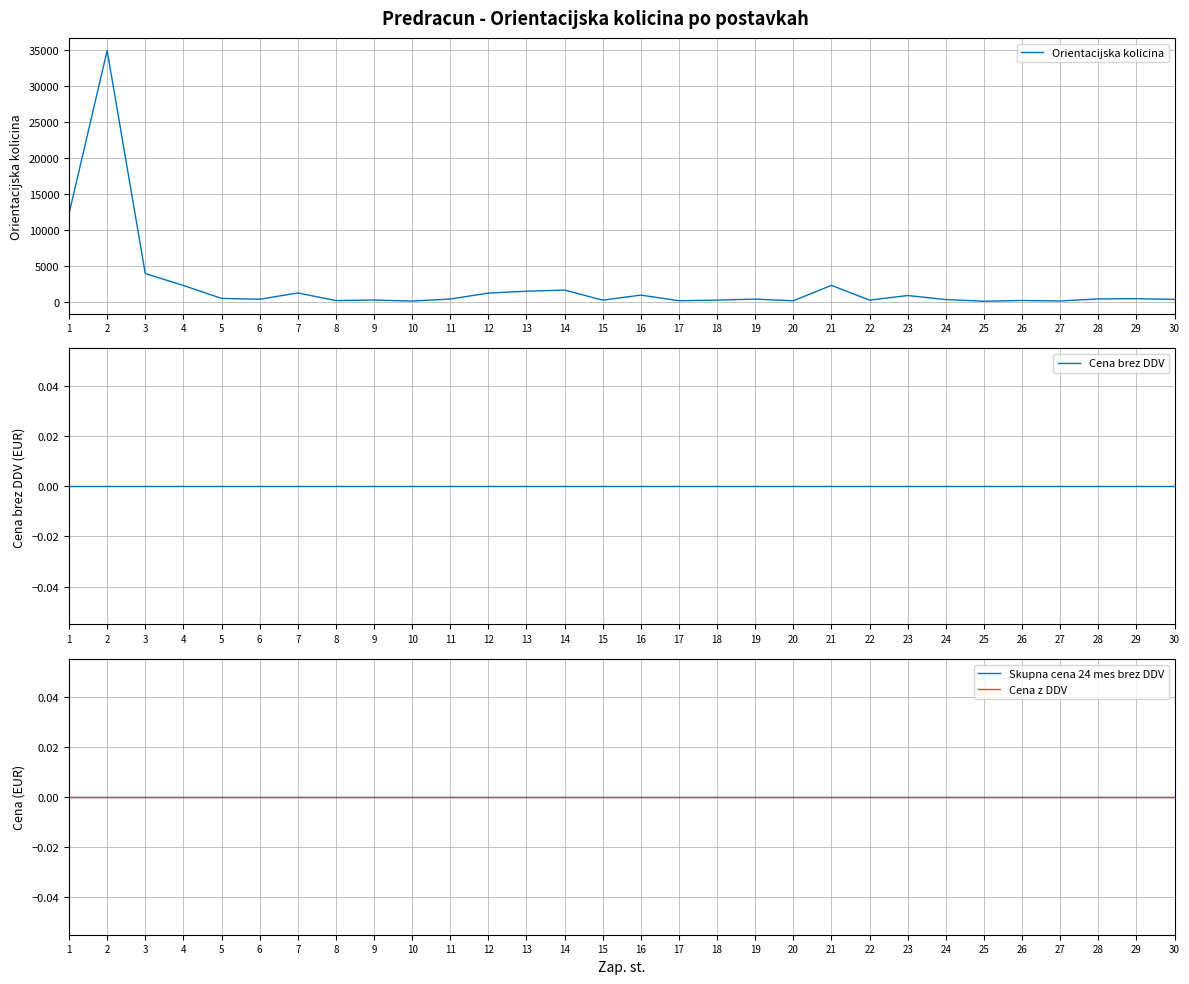

Where is Skupna cena 24 mes brez DDV nearest to the value 0?

1